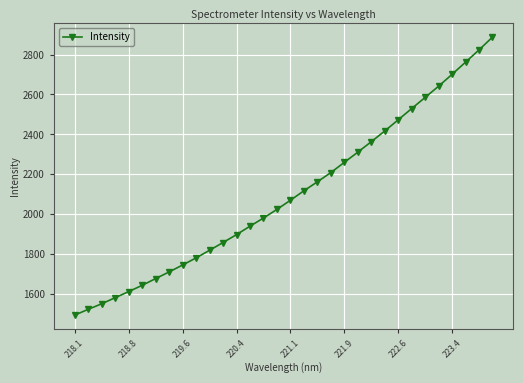

What is the value of the 10th point from the left?

1779.1